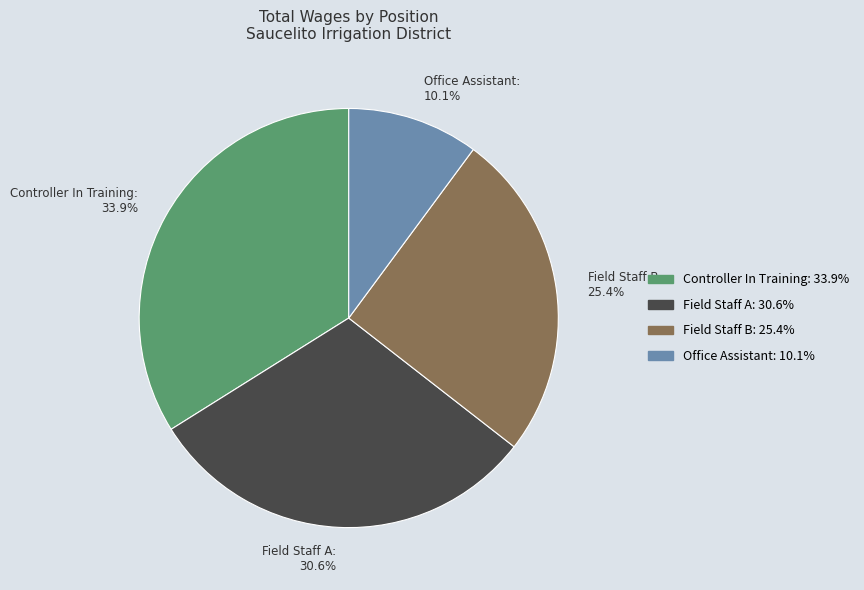

Does any single category account for the majority?

No